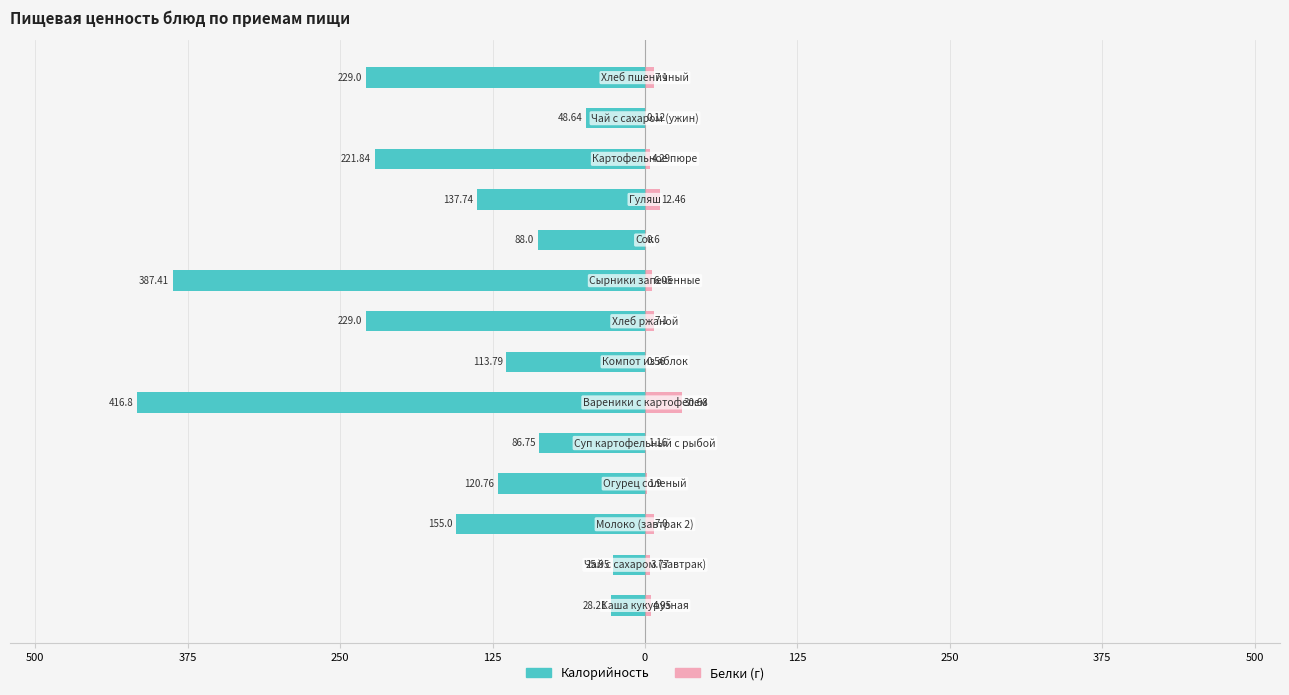

What is the approximate value of Белки at 375?

7.1